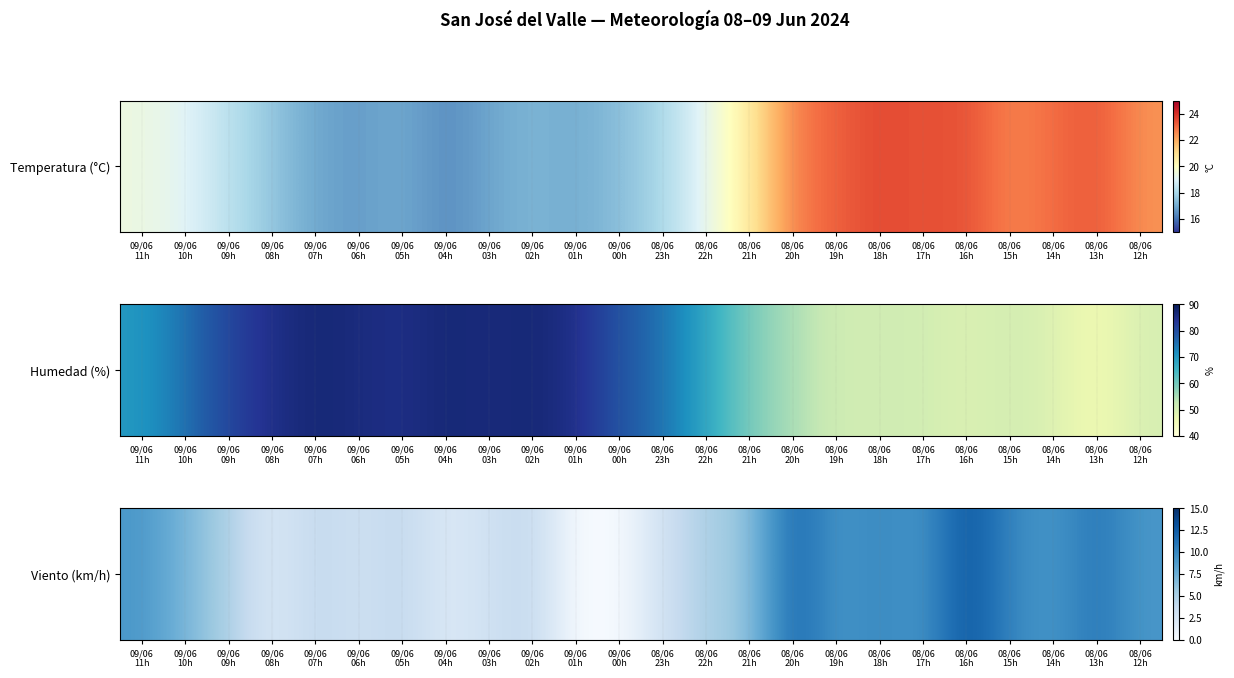

What is the difference between the values at 09/06
08h and 08/06
13h?

9